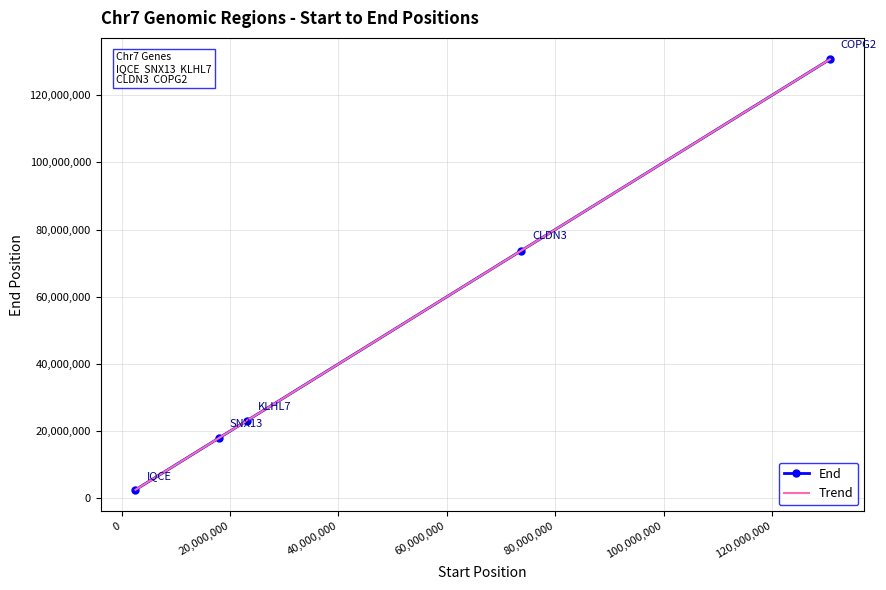

What is the sum of the values at 73770084 and 17940444?

91711526